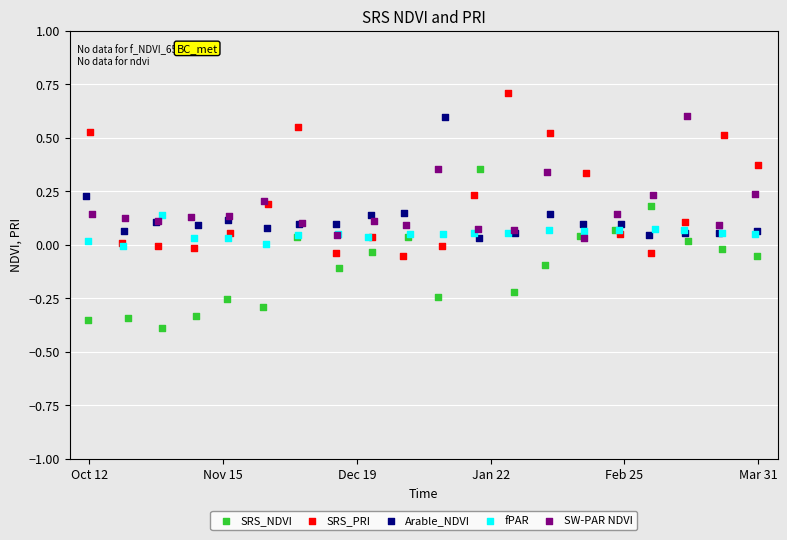

Which series contains the lowest Y value?

SRS_NDVI